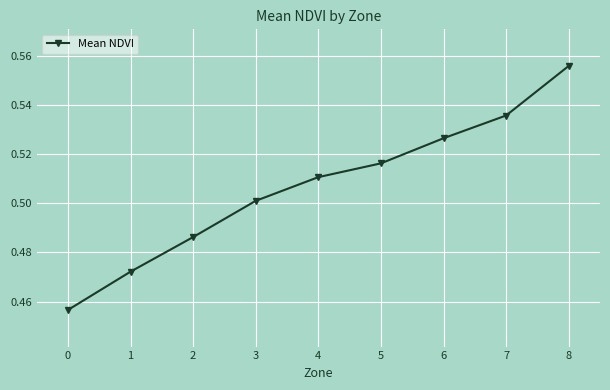

What is the difference between the maximum and minimum values?

0.1